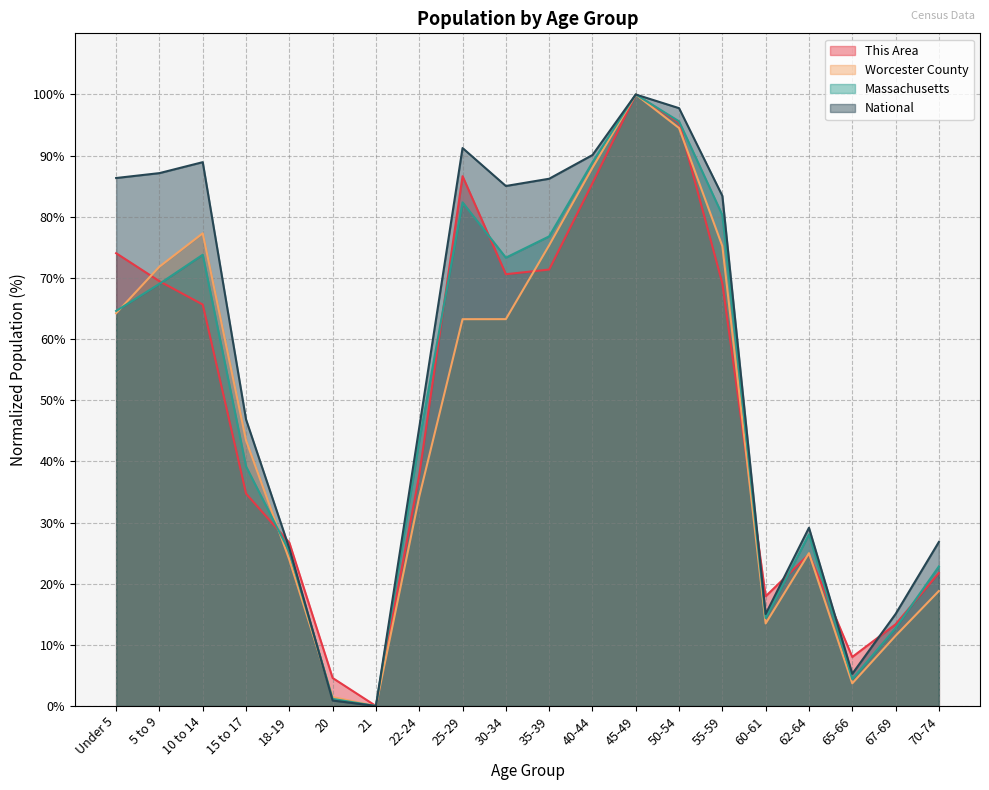

What is the approximate value of This Area at 40-44?

85.5